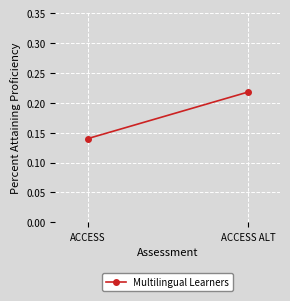

What is the difference between the maximum and minimum values?

0.1